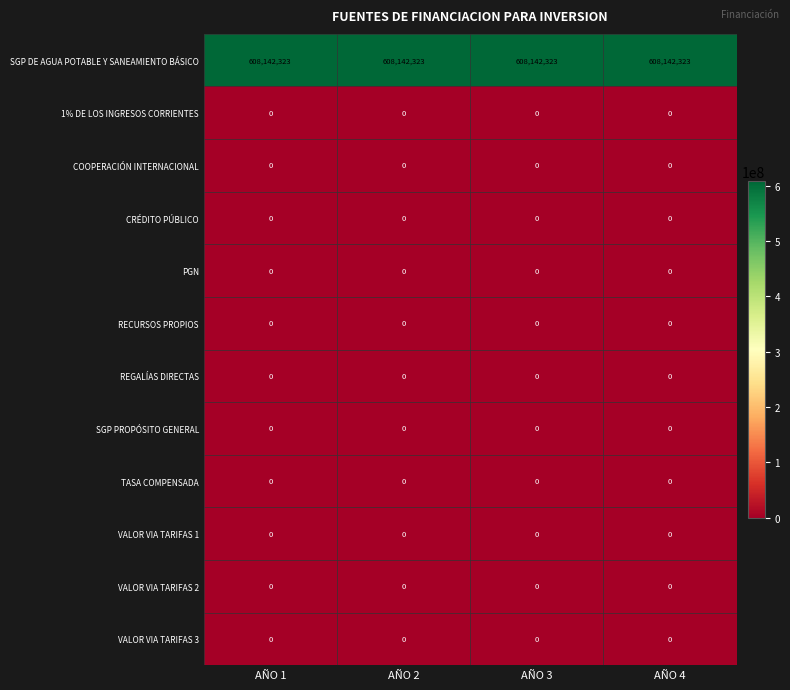

True or false: COOPERACIÓN INTERNACIONAL has a value of 0 at AÑO 1.

True